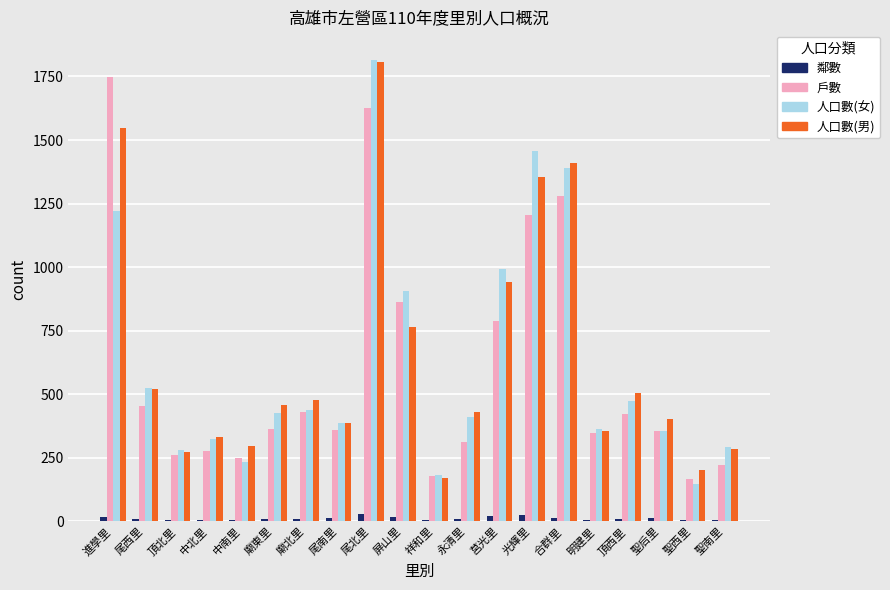

Read the 人口數(男) value at 尾西里, to the nearest 100.

500